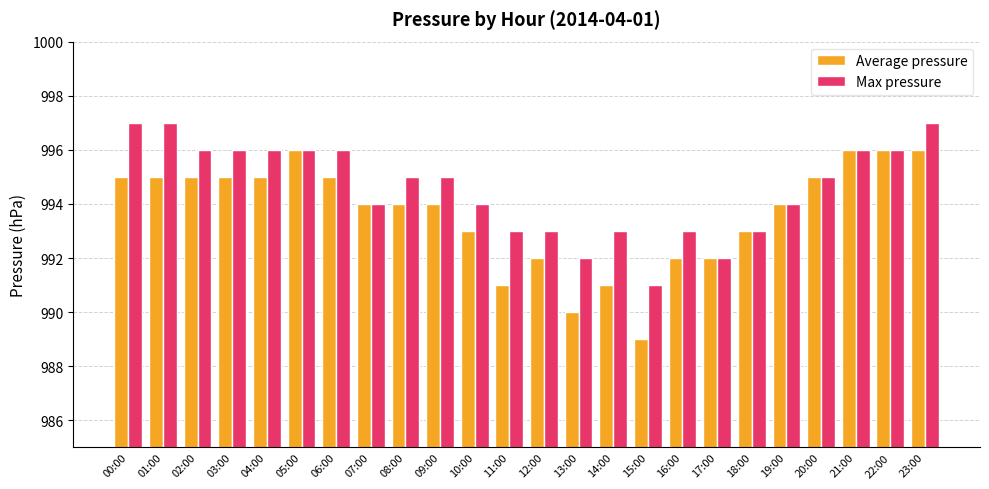

What is the value of the Max pressure bar at the 3rd from the left?

996